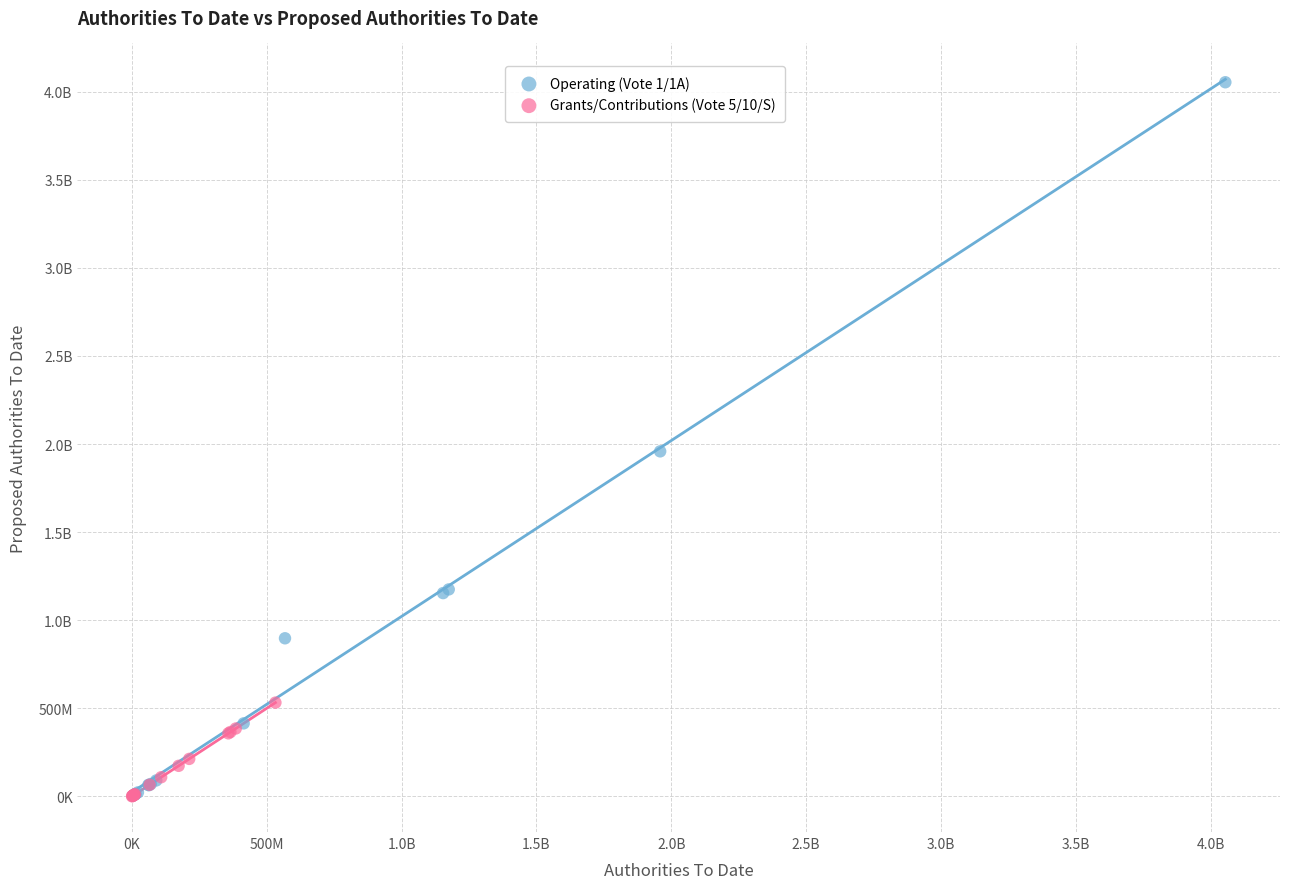

What are all the series names shown in the legend?

Operating (Vote 1/1A), Grants/Contributions (Vote 5/10/S)